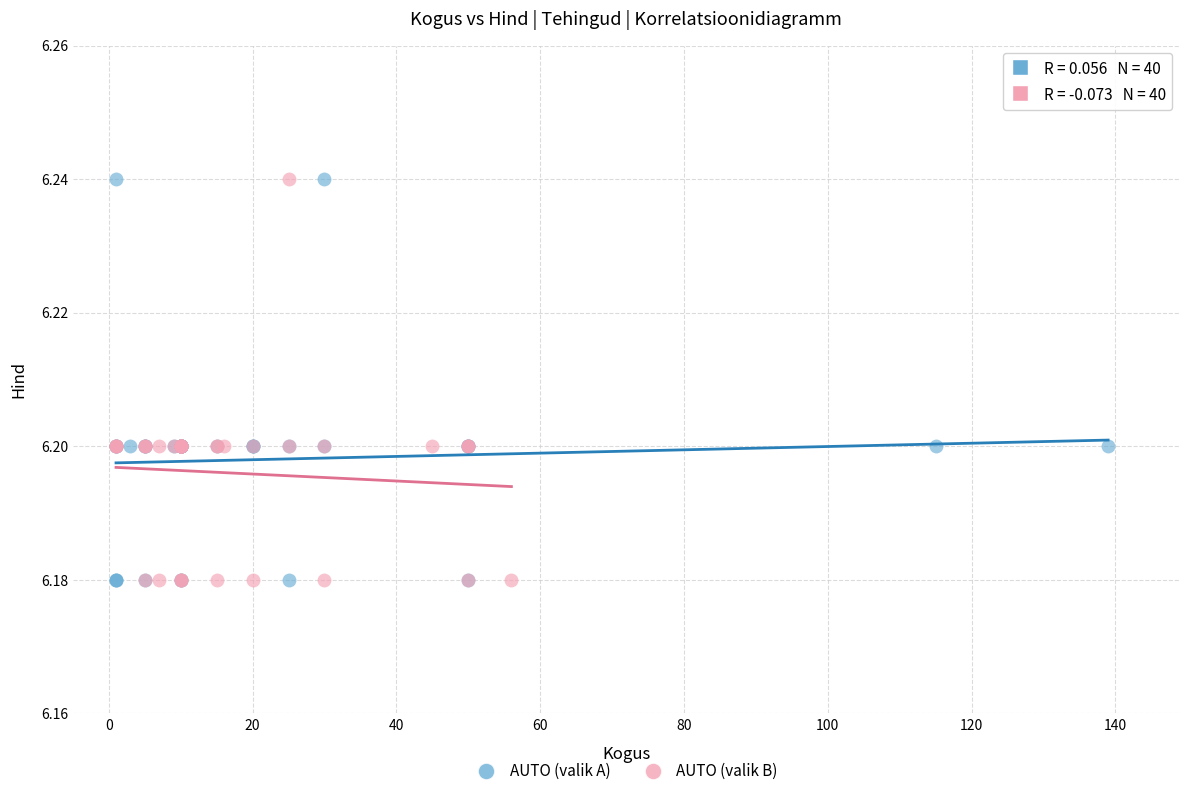

What are all the series names shown in the legend?

AUTO (valik A), AUTO (valik B)